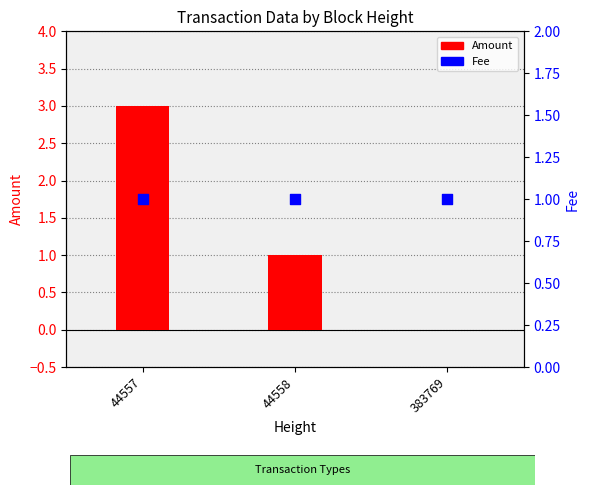

Which series has the largest Y range (max minus min)?

Amount